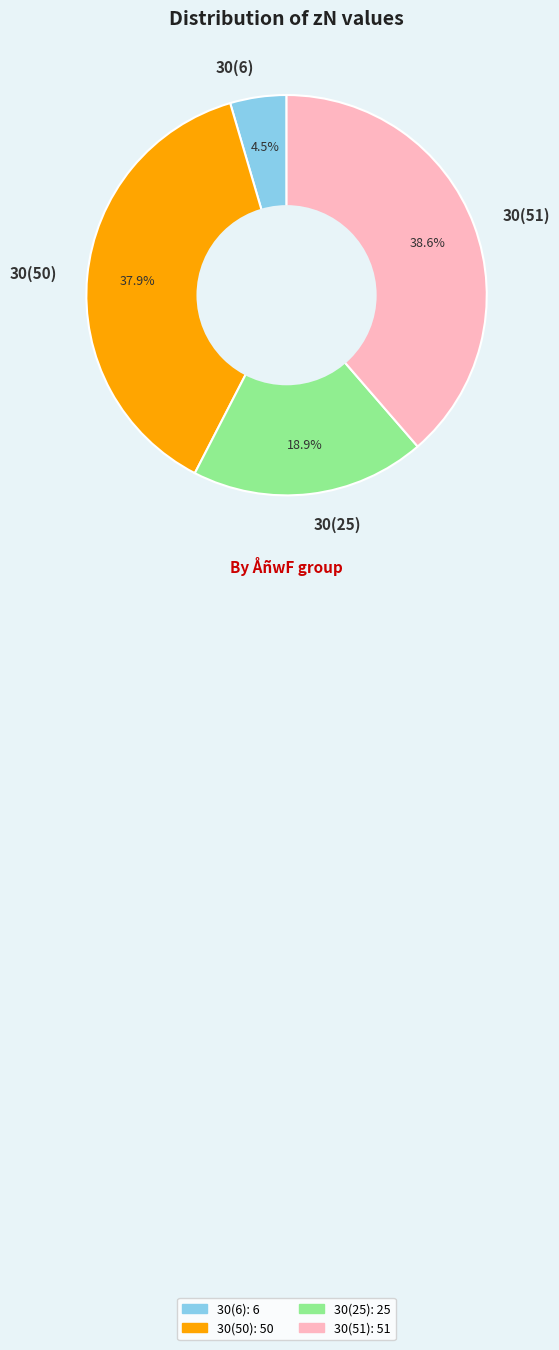

What percentage is NOT represented by 30(25)?

81.1%